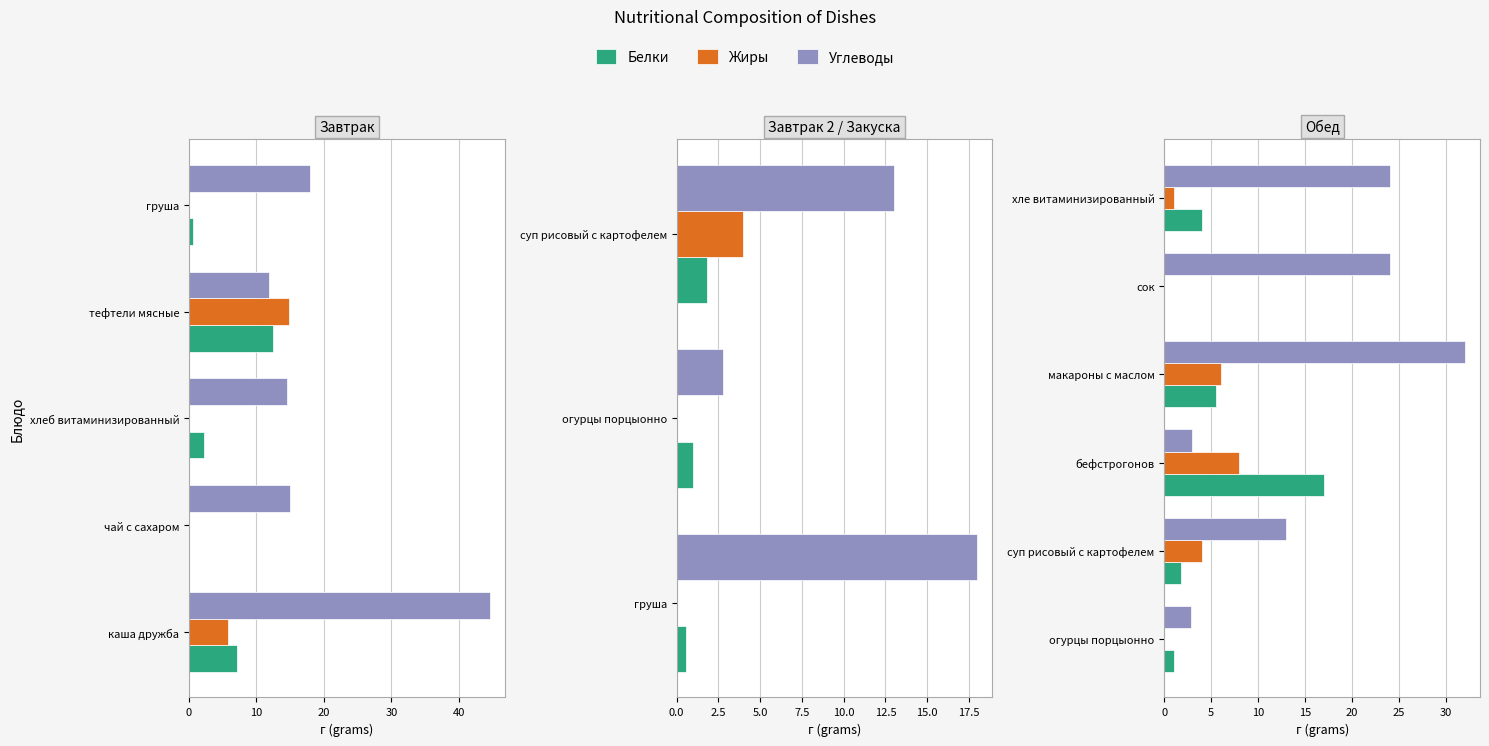

Is it true that Белки equals 1.8 at суп рисовый с картофелем?

True